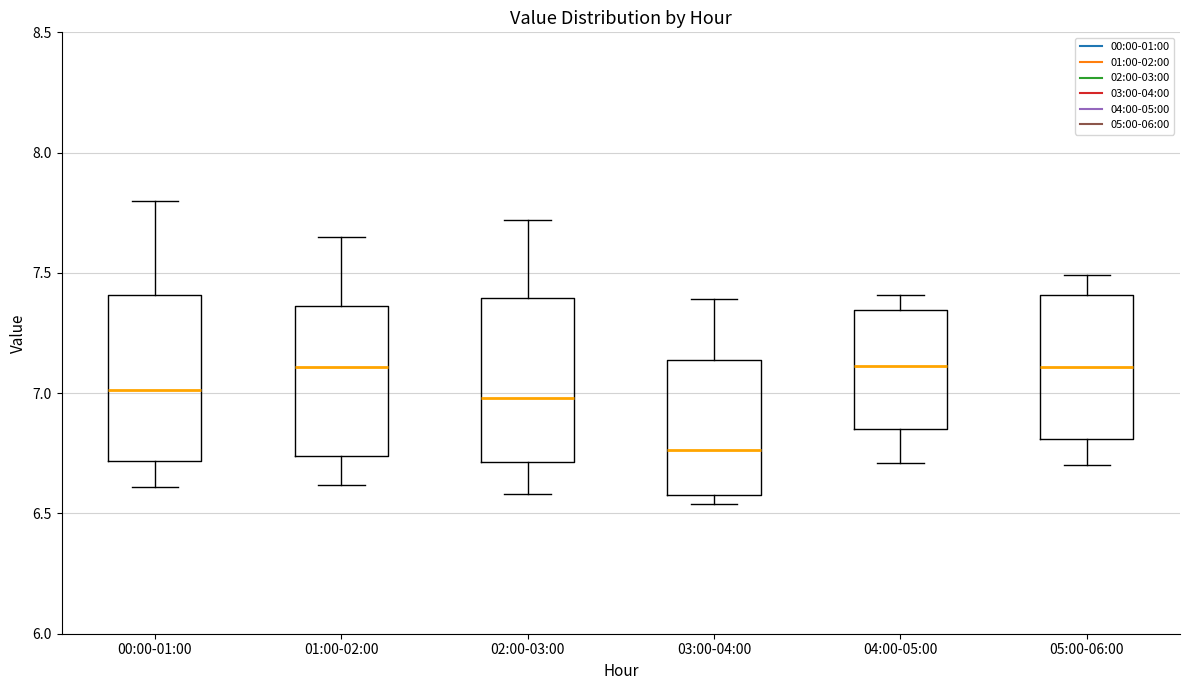

Which box's median line is the lowest?

03:00-04:00